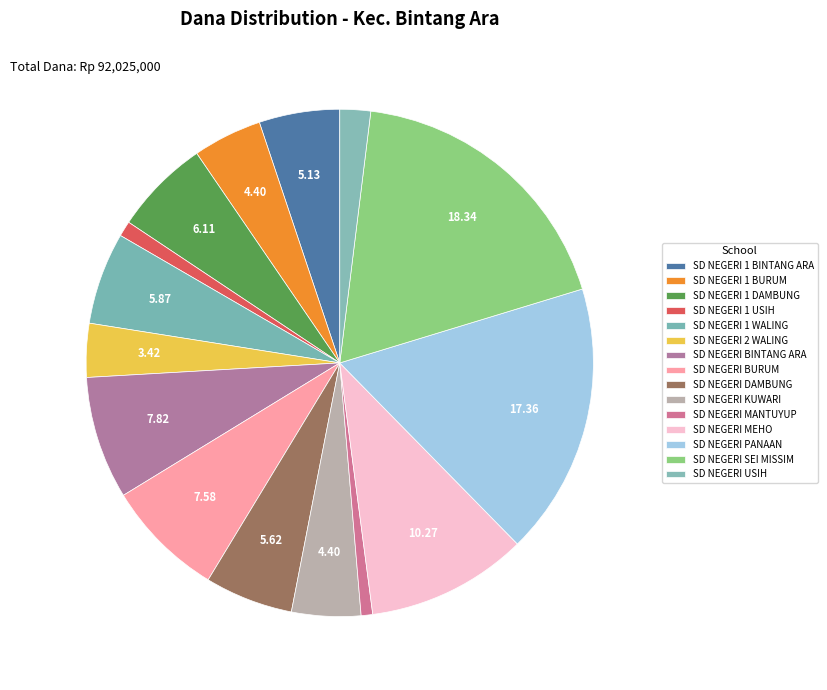

Is it true that SD NEGERI 1 BURUM is 4% of the pie?

True